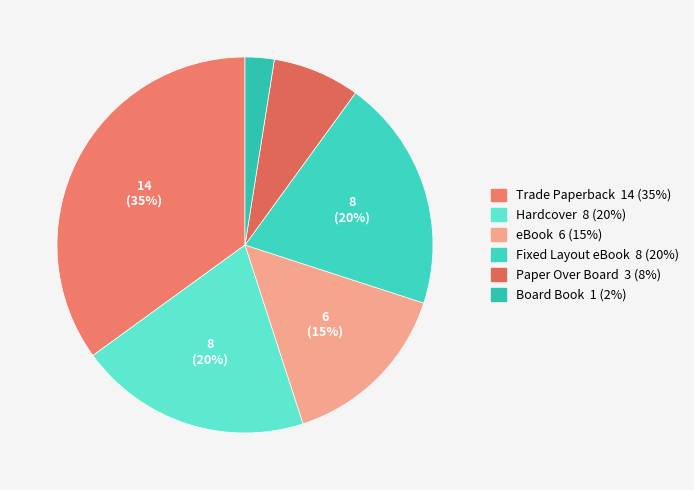

Is it true that Fixed Layout eBook is 32% of the pie?

False